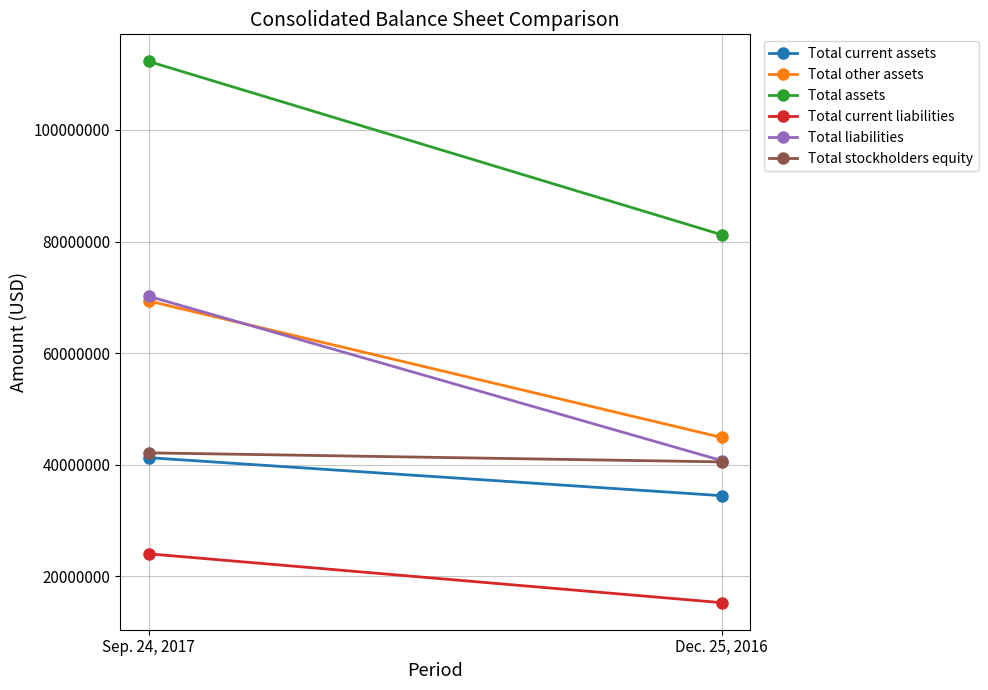

Reading right to left, extract all data points from this chart.

Total current assets: 34434269	41246042
Total other assets: 44869007	69345524
Total assets: 81214134	112292036
Total current liabilities: 15249396	24007374
Total liabilities: 40725680	70183004
Total stockholders equity: 40488454	42109032